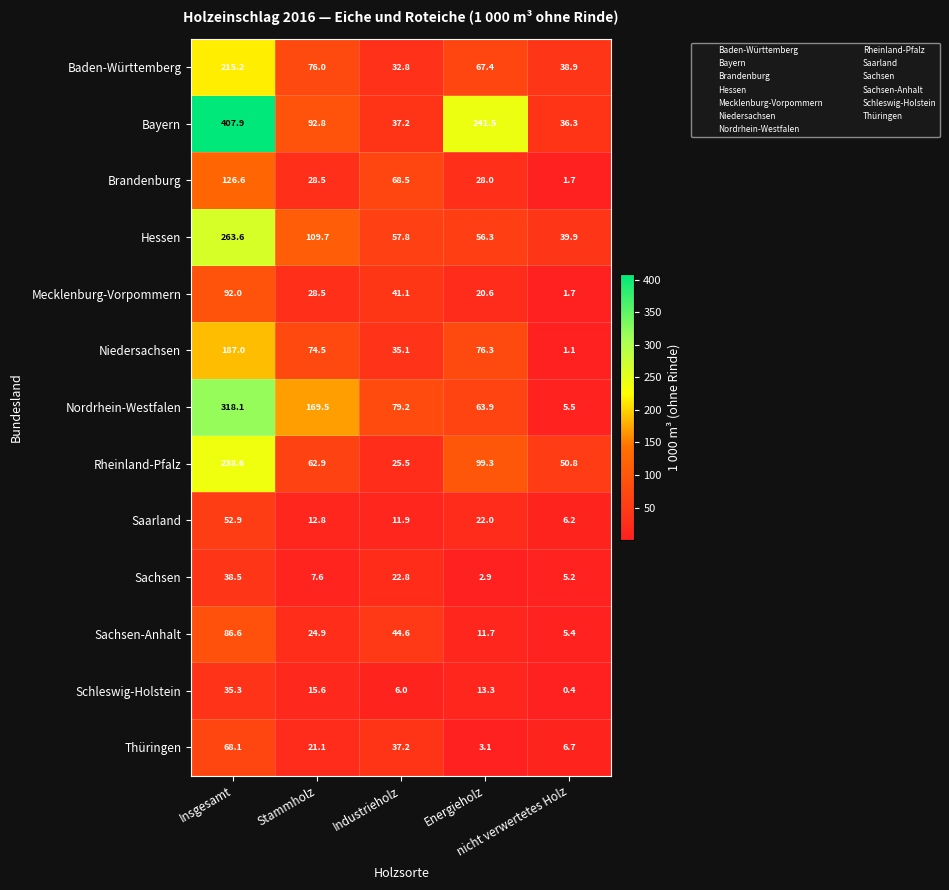

What is the sum of all Niedersachsen values?

374.0